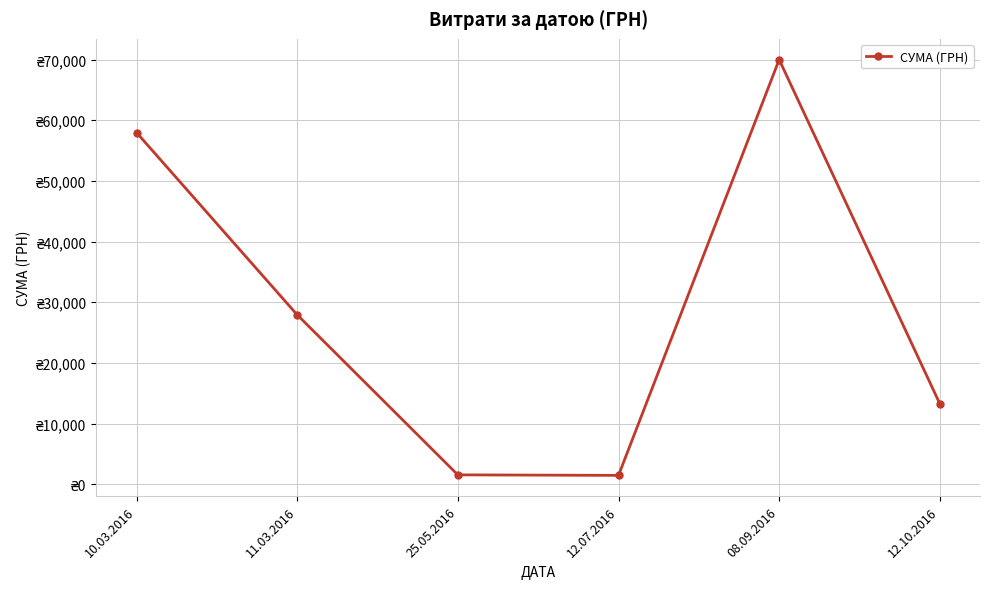

What is the ratio of the value at 11.03.2016 to the value at 25.05.2016?

18.2